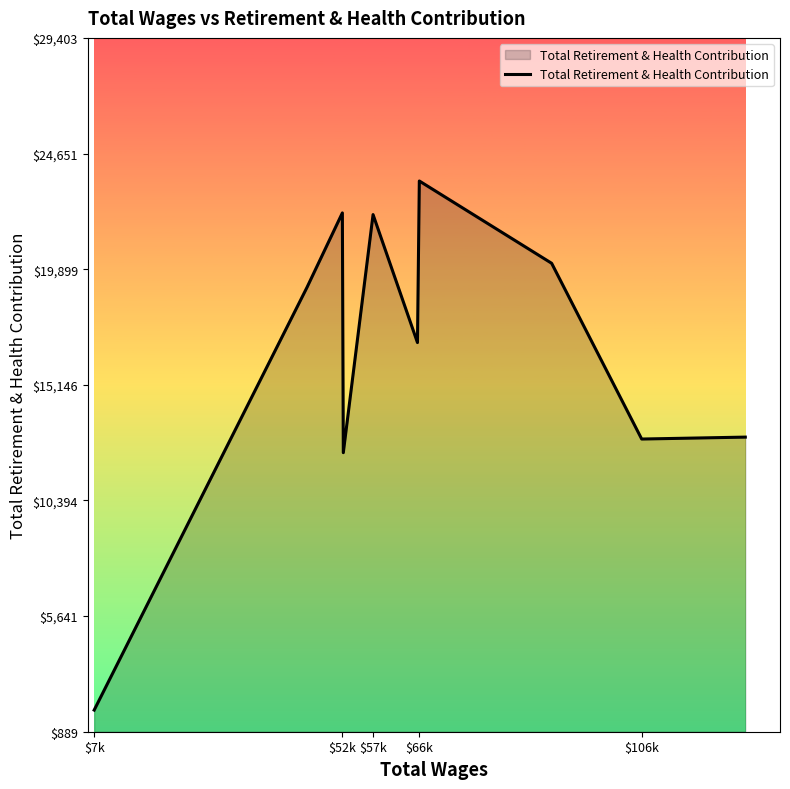

What is the difference between the maximum and minimum values?

21744